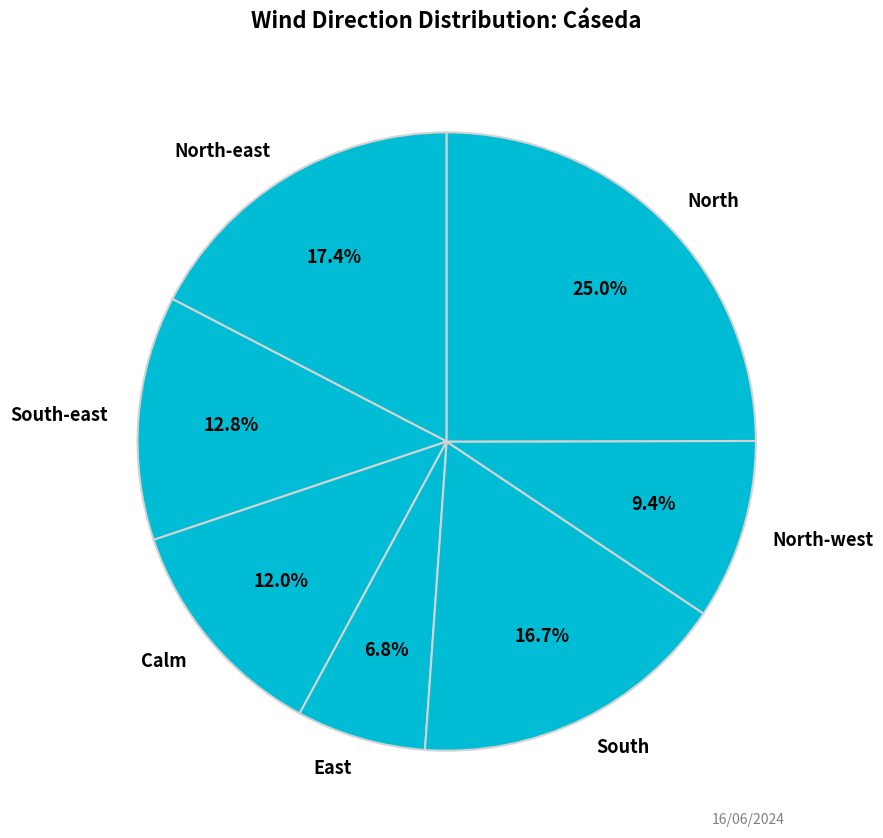

What is the smallest slice in the pie chart?

East